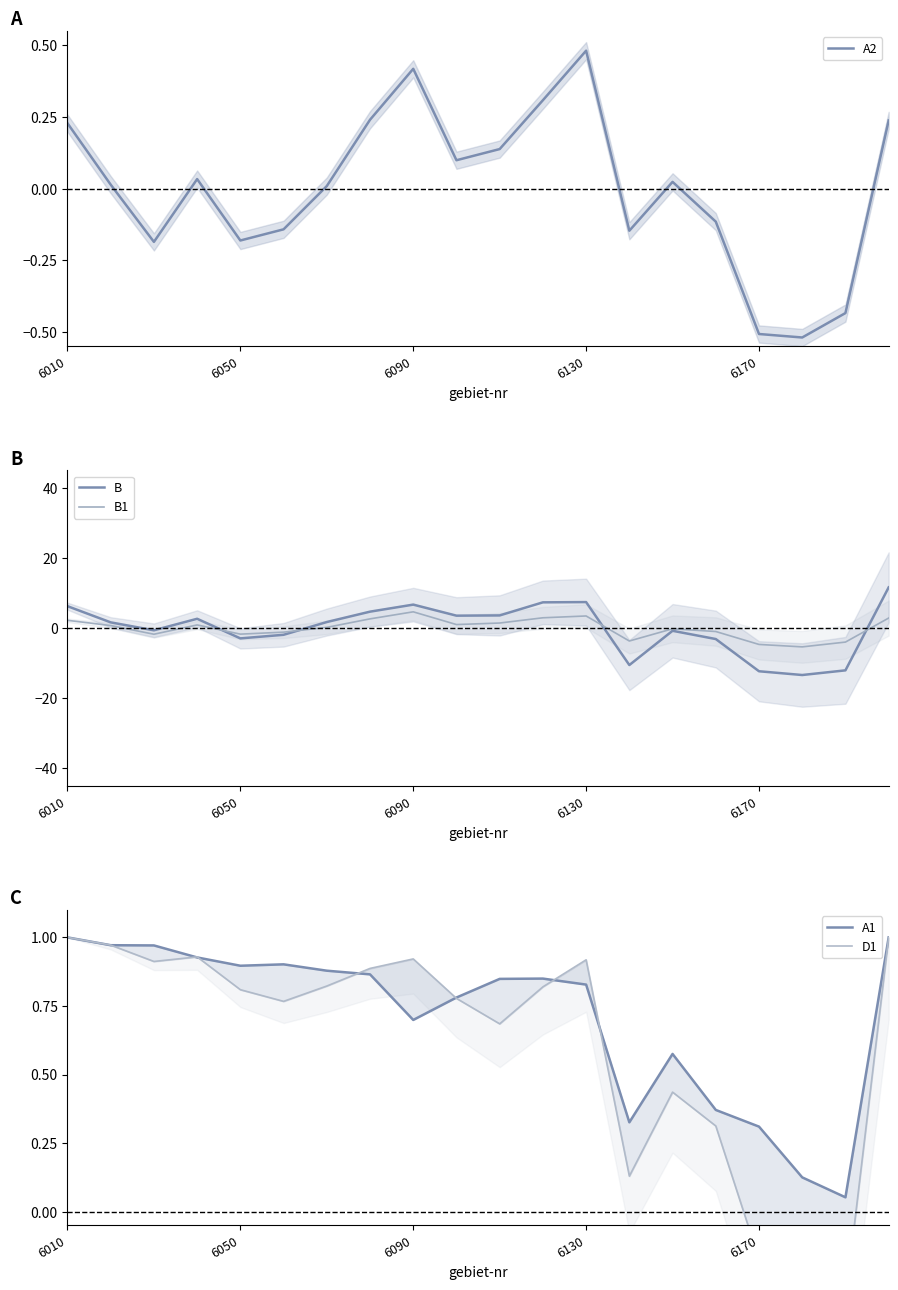

Is it true that A2 equals -0.1 at 6050?

False